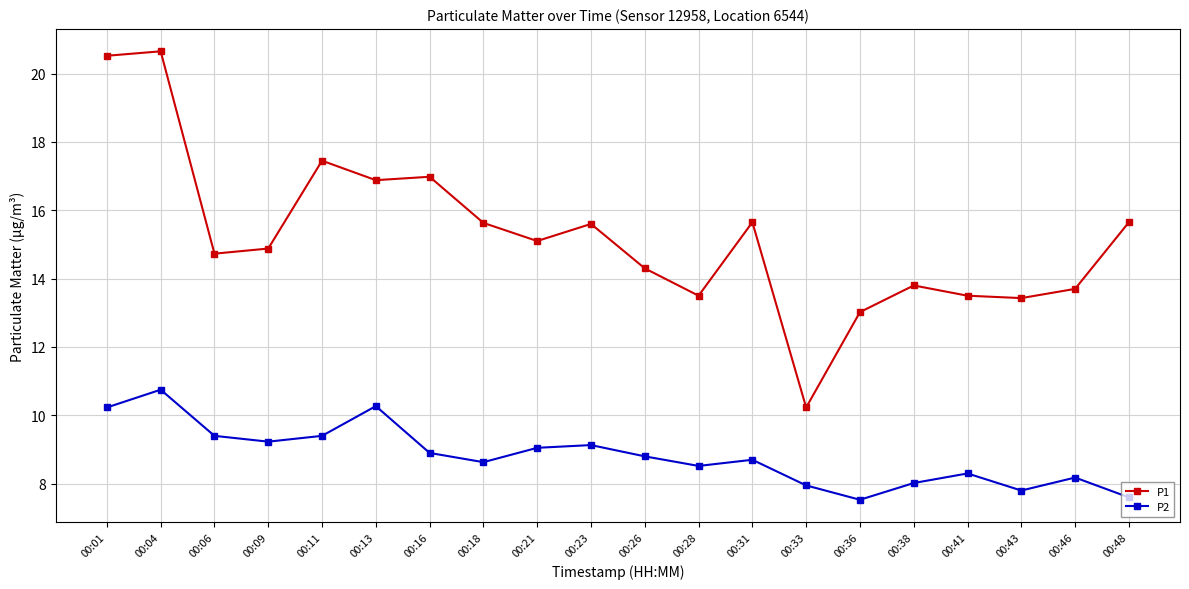

How many categories are shown in the chart?

20